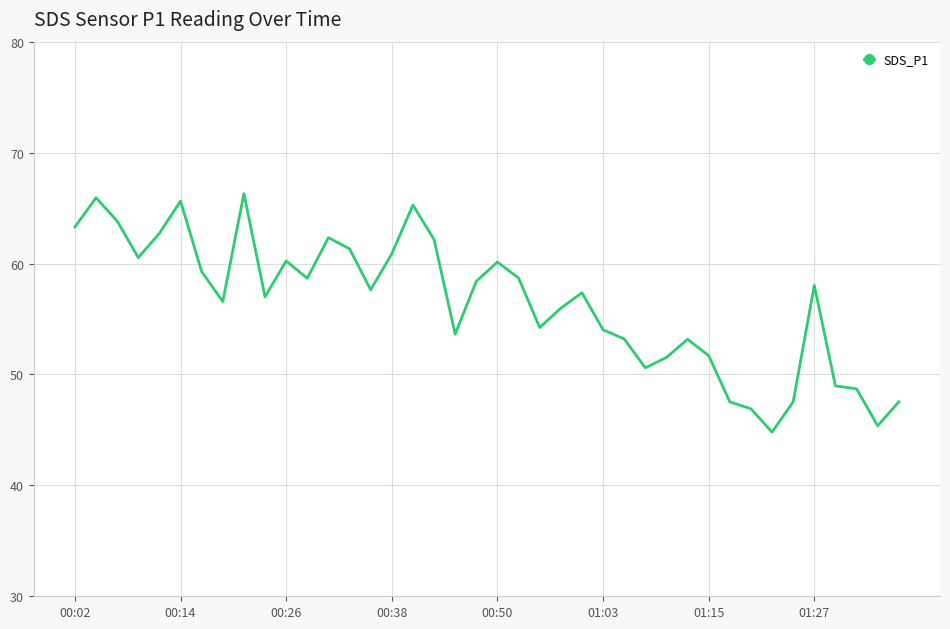

What is the smallest value displayed?

44.8